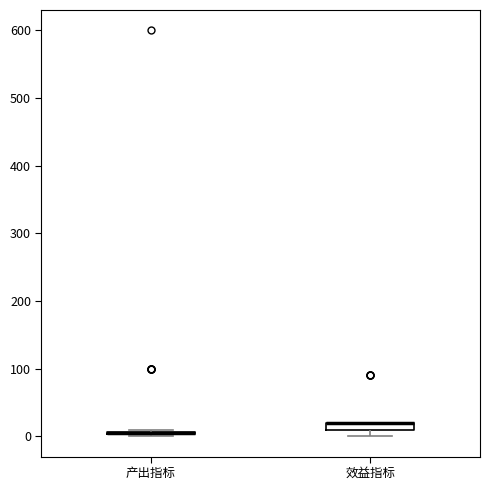

Where is the upper edge of the box for 效益指标 on the y-axis? The values are not printed on the chart, so give them approximately, as read against the axis.

20